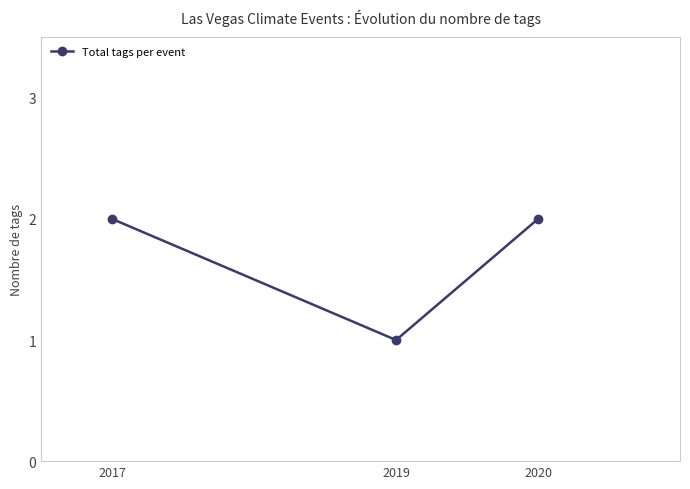

Does the chart display data point markers on the line(s)?

Yes